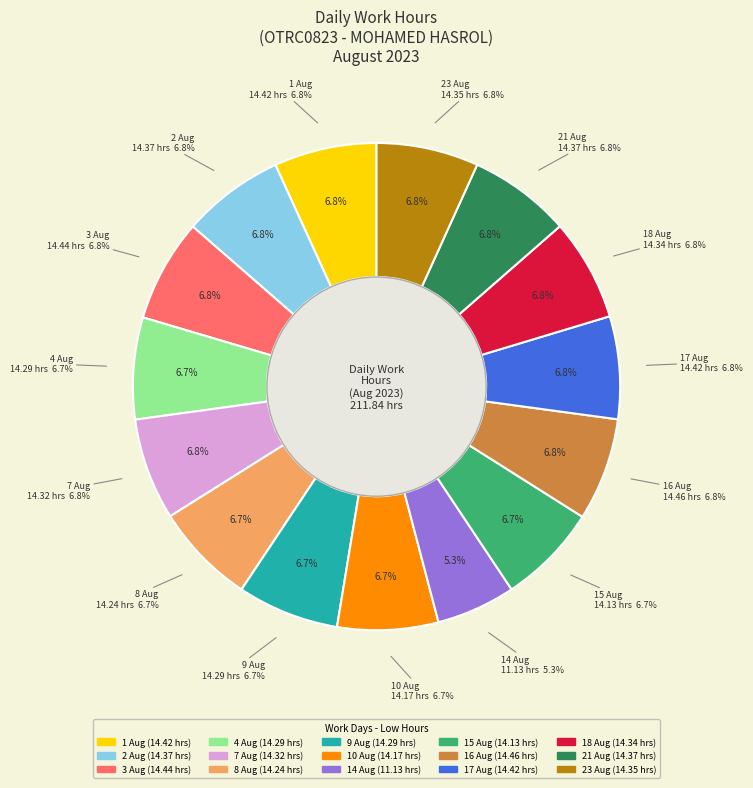

What is the smallest slice in the pie chart?

11.13